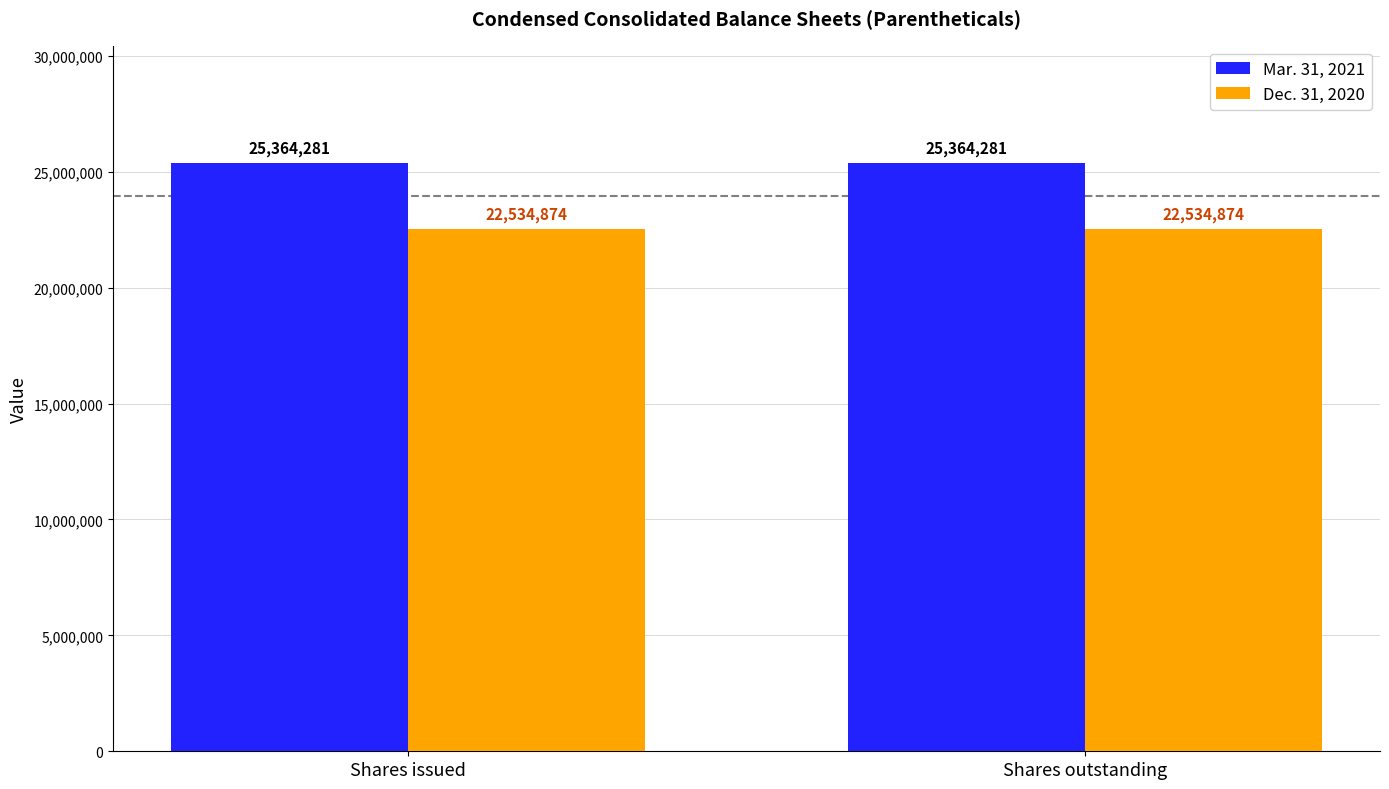

Read the Mar. 31, 2021 value at Shares issued.

25364281